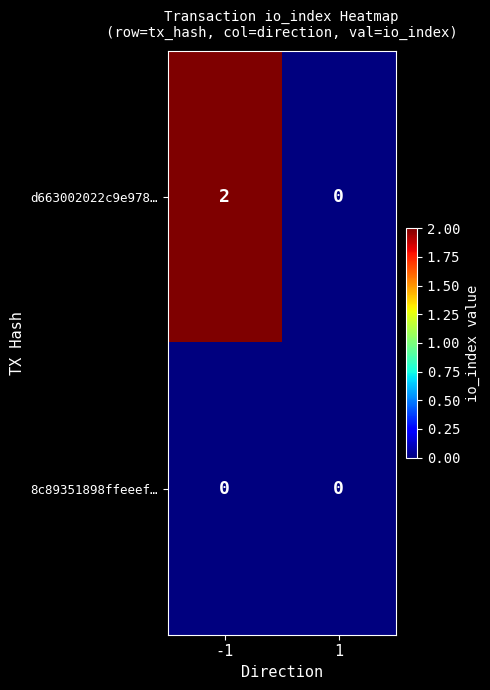

The d663002022c9e978… series shows 3 at -1. True or false?

False